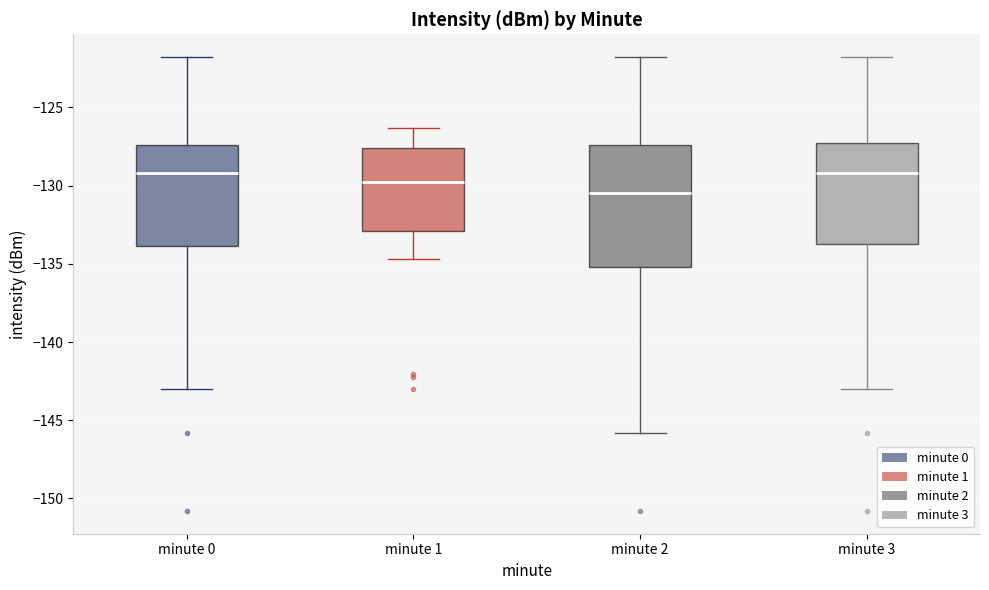

Where is the upper edge of the box for minute 1 on the y-axis? The values are not printed on the chart, so give them approximately, as read against the axis.

-127.5